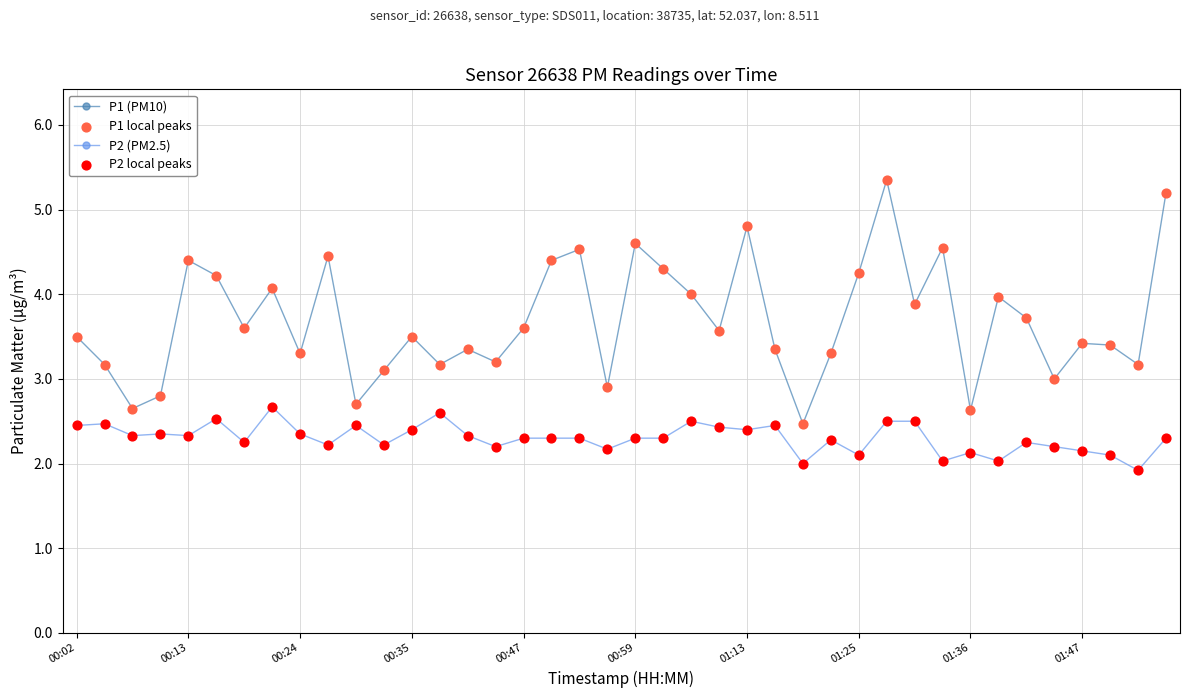

What is the average value of the P2 (PM2.5) series?

2.3